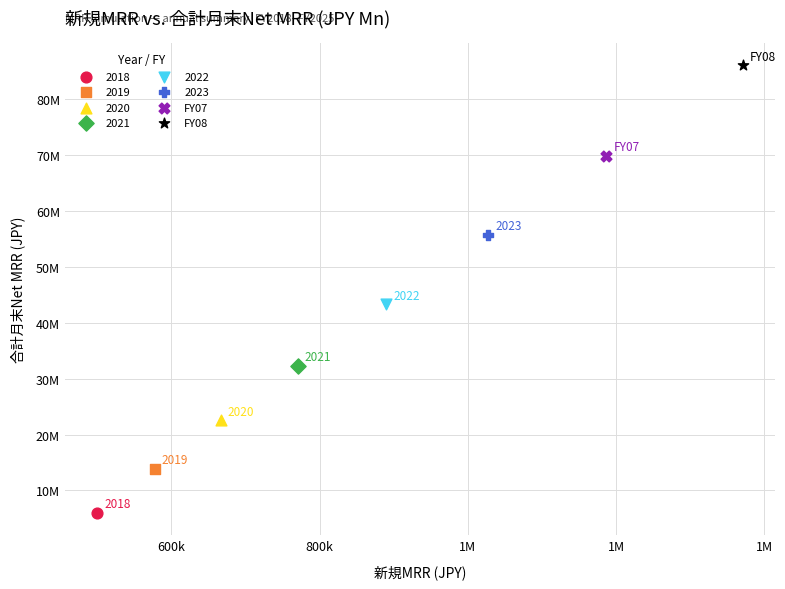

Which series reaches the maximum Y coordinate?

FY08